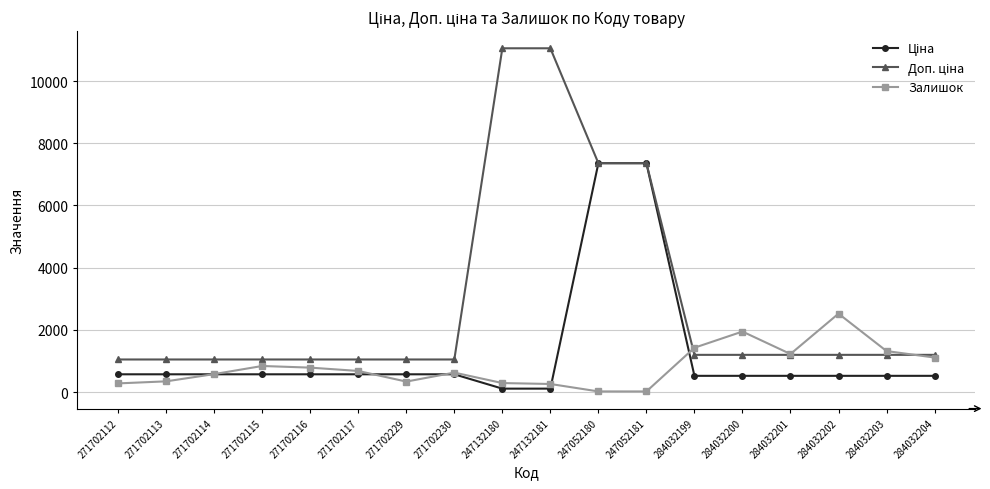

The Залишок series shows 371.5 at 284032201. True or false?

False